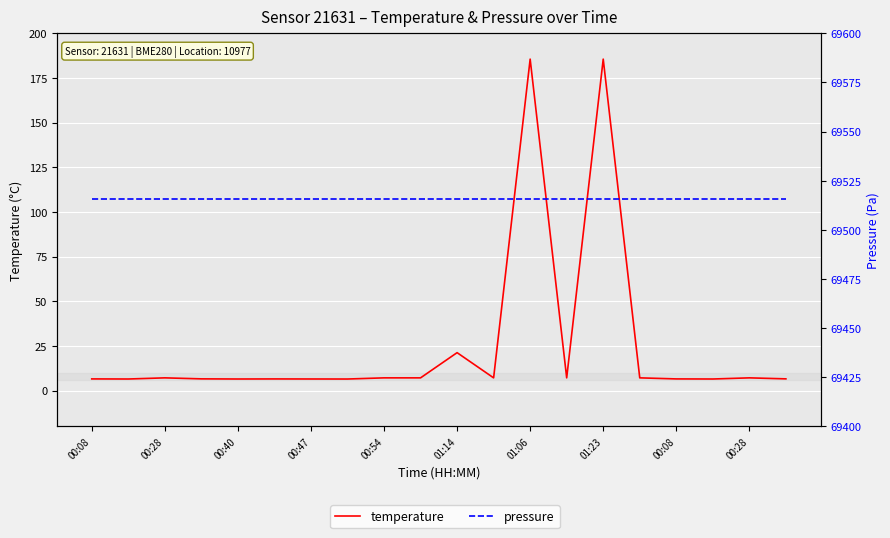

At which category is the sum across all series the highest?

01:06